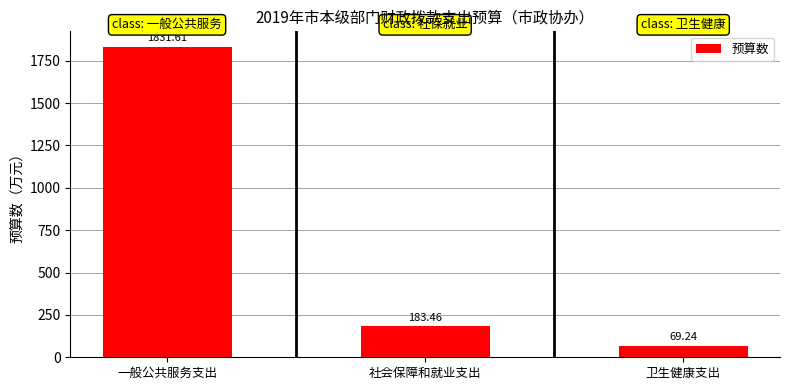

What position from the right is 一般公共服务支出?

3